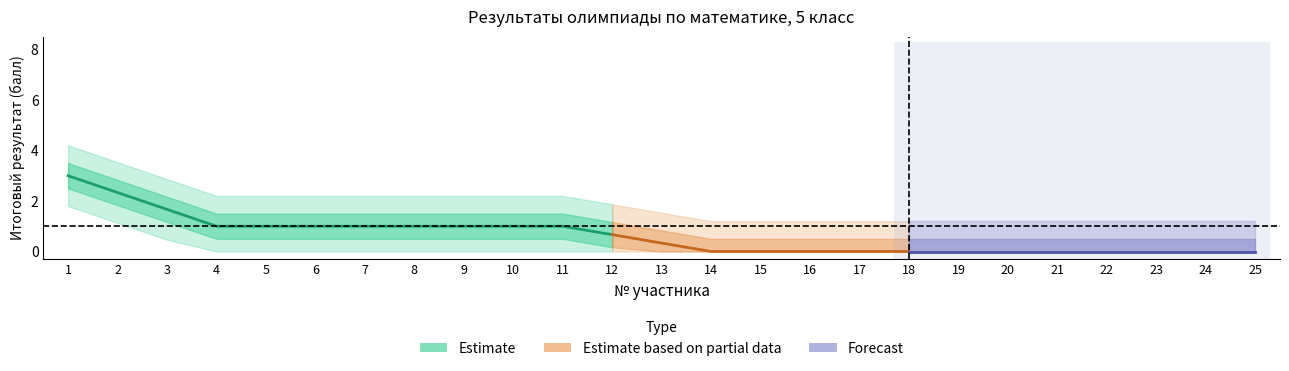

The chart shows a value of 1 at 11. True or false?

False